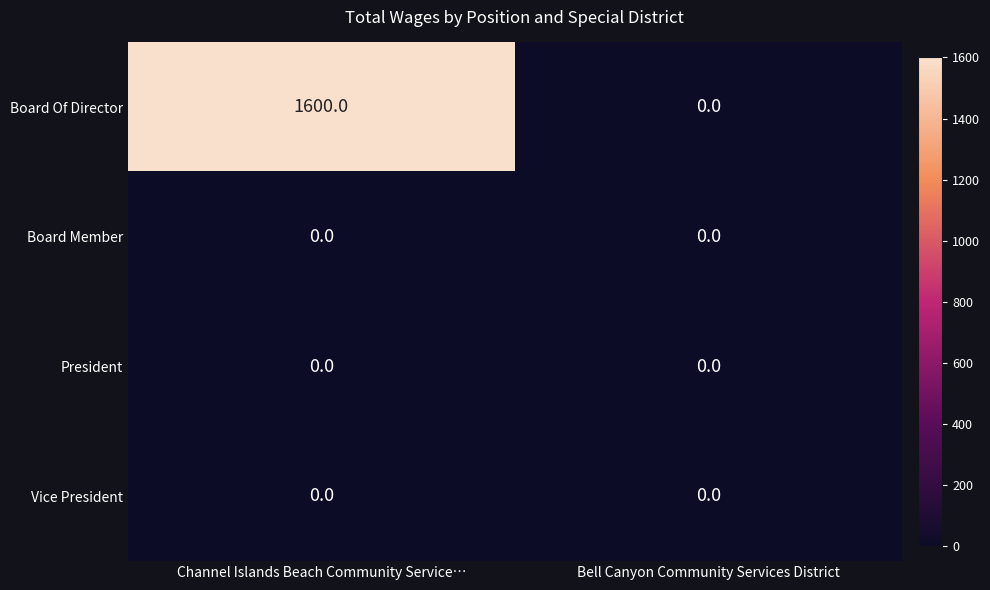

What value does the Board Of Director series have at Channel Islands Beach Community Service…, to the nearest 100?

1600